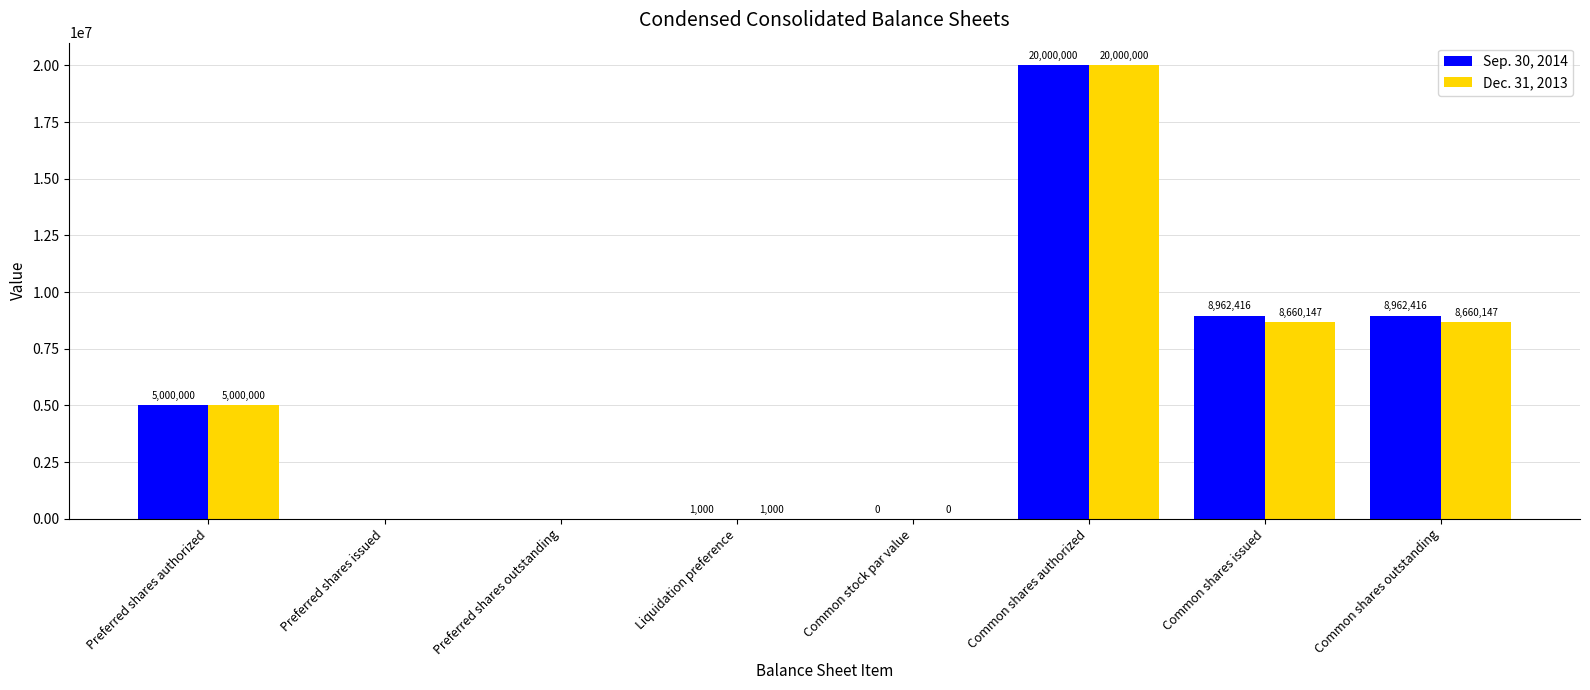

What are all the series names shown in the legend?

Sep. 30, 2014, Dec. 31, 2013